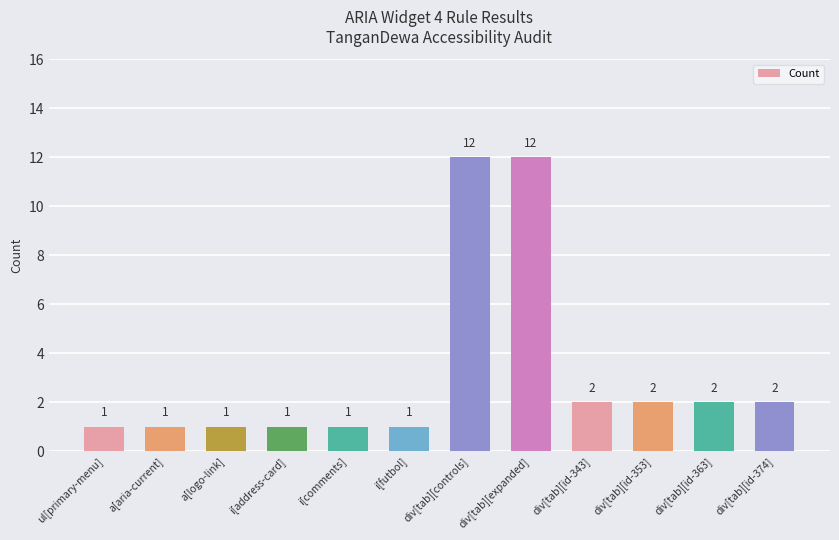

What position from the right is div[tab][expanded]?

5